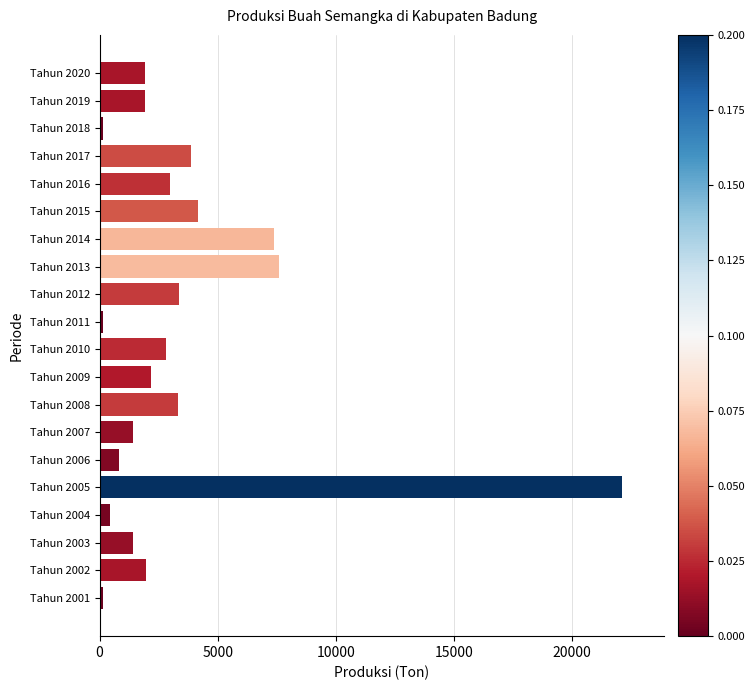

What is the difference between the second highest and second lowest values?

7470